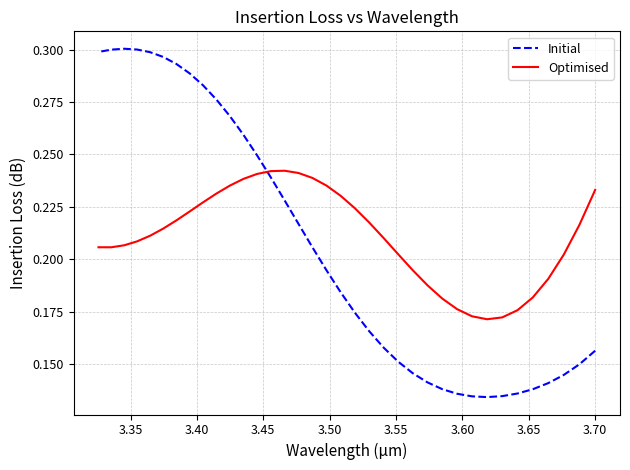

True or false: Initial has a value of 0.1 at 24.

False